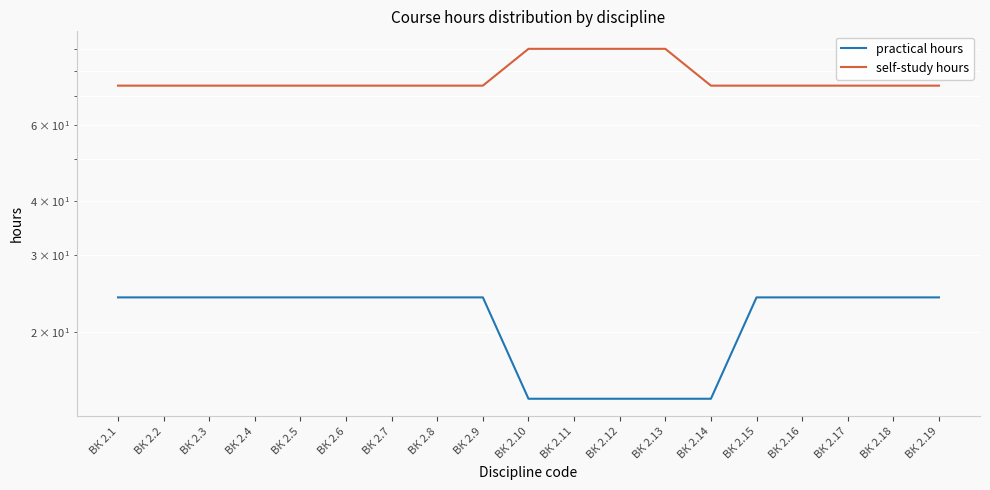

Reading left to right, list all the values displayed in this chart.

practical hours: 24	24	24	24	24	24	24	24	24	14	14	14	14	14	24	24	24	24	24
self-study hours: 74	74	74	74	74	74	74	74	74	90	90	90	90	74	74	74	74	74	74